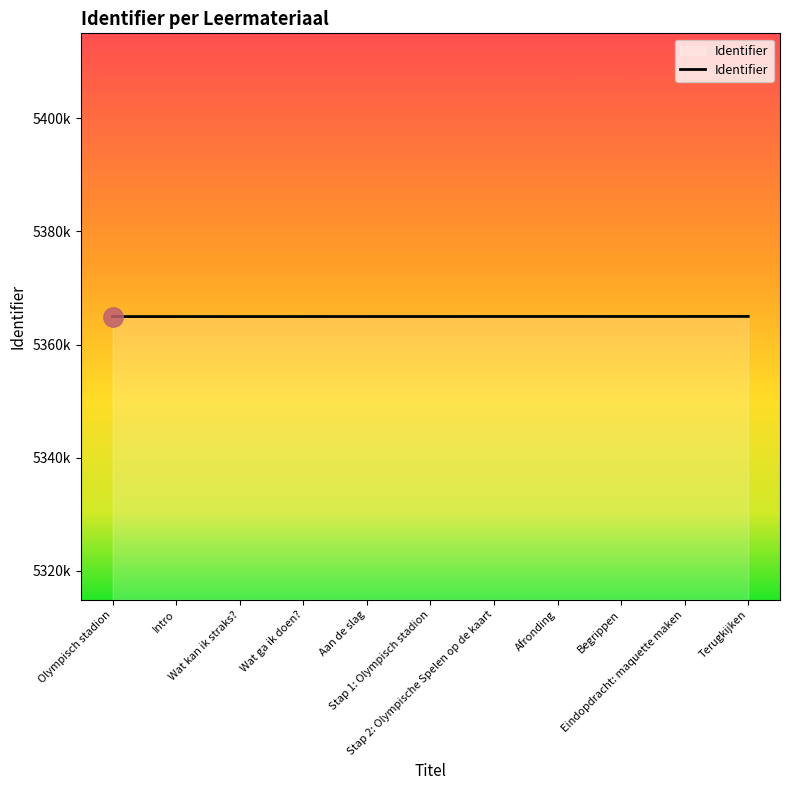

What is the sum of all values?

59014383